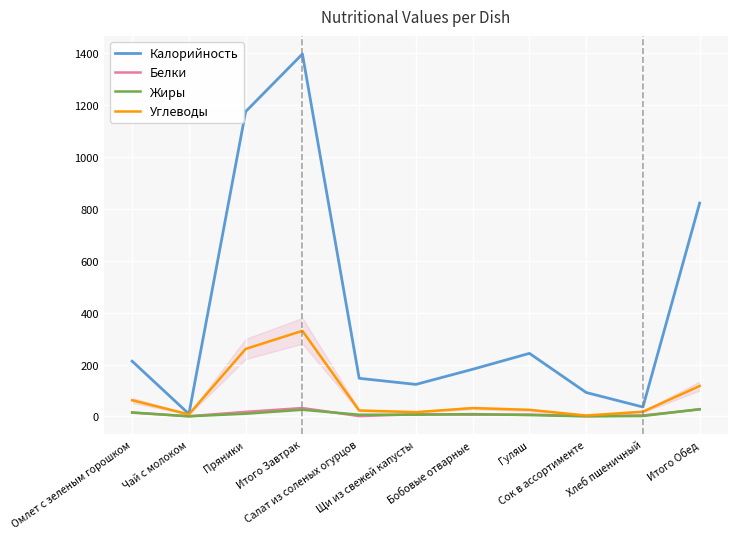

What is the maximum value shown in the chart?

1397.4